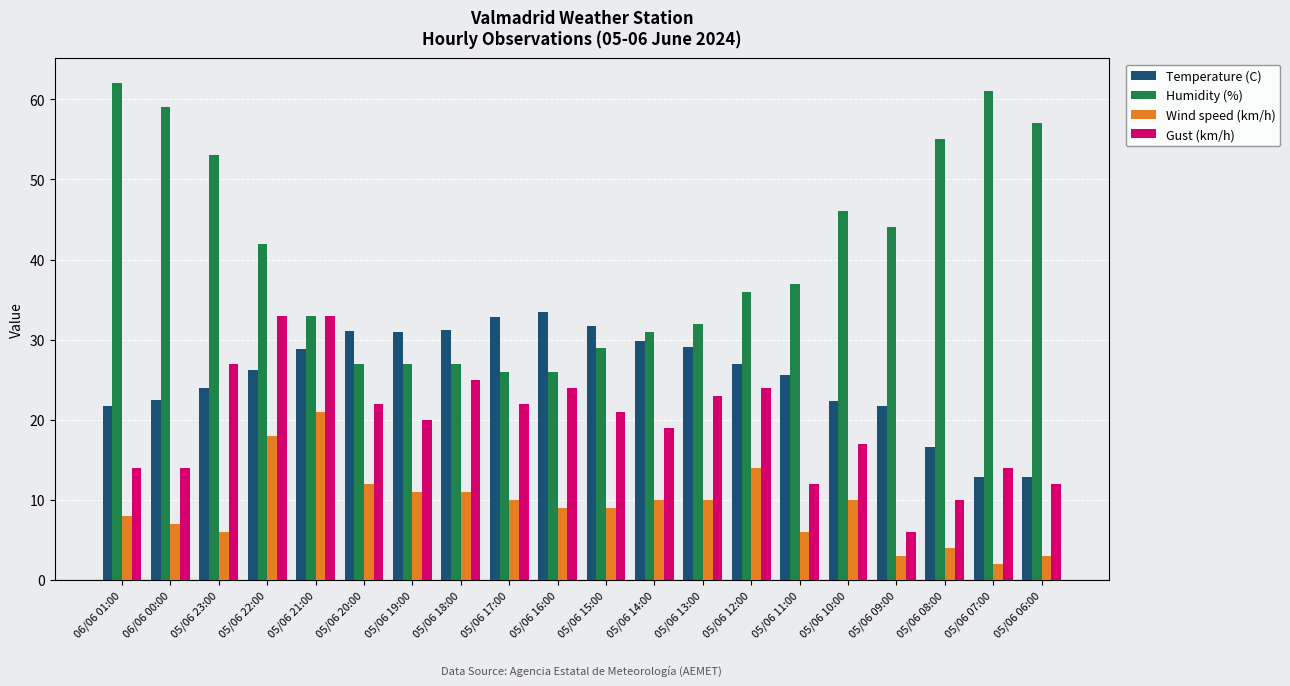

At which category is the sum across all series the highest?

05/06 22:00